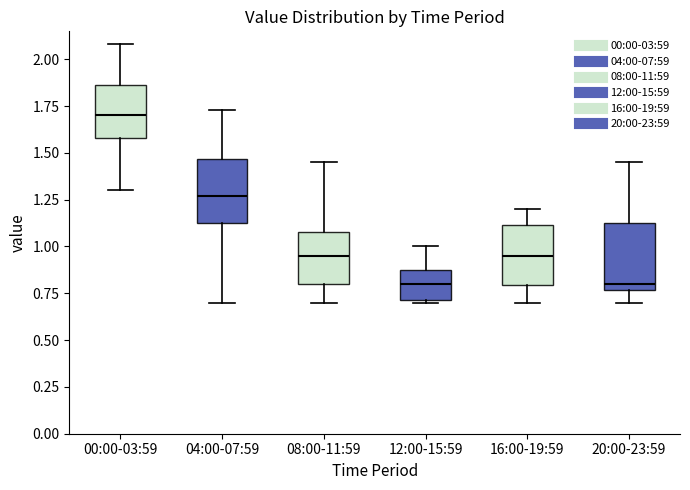

Where is the lower edge of the box for 00:00-03:59 on the y-axis? The values are not printed on the chart, so give them approximately, as read against the axis.

1.60